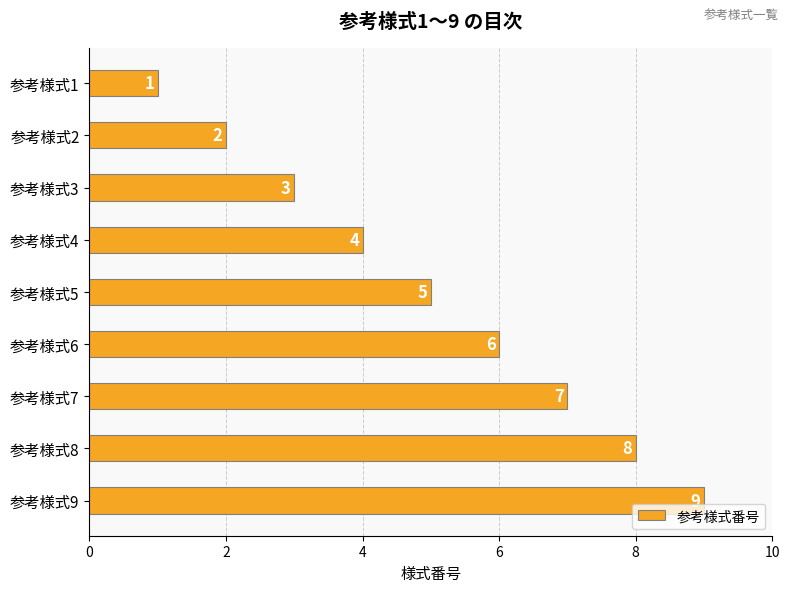

What is the value of the 2nd bar from the top?

2